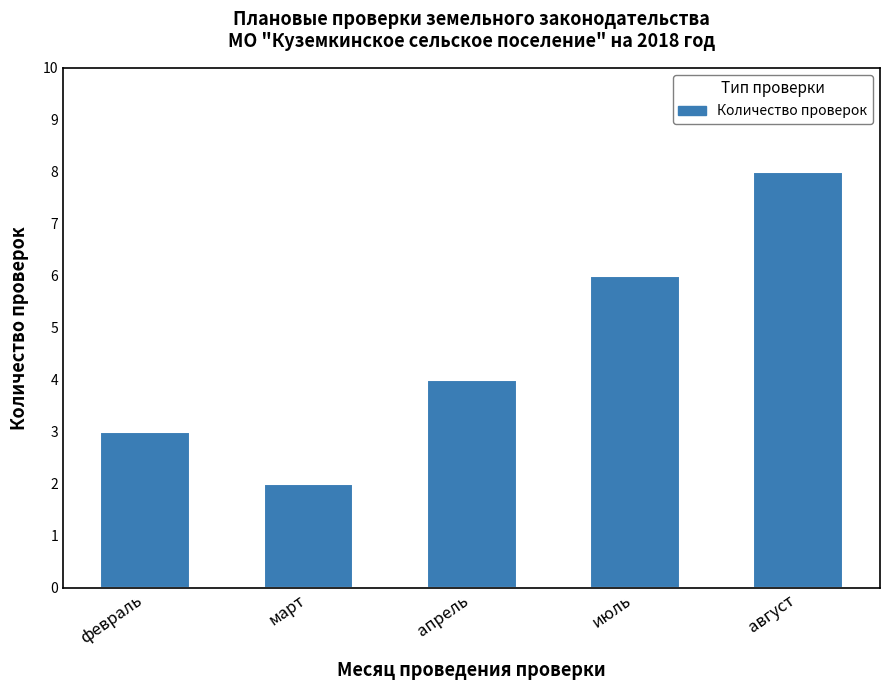

How many data points are less than 4?

2